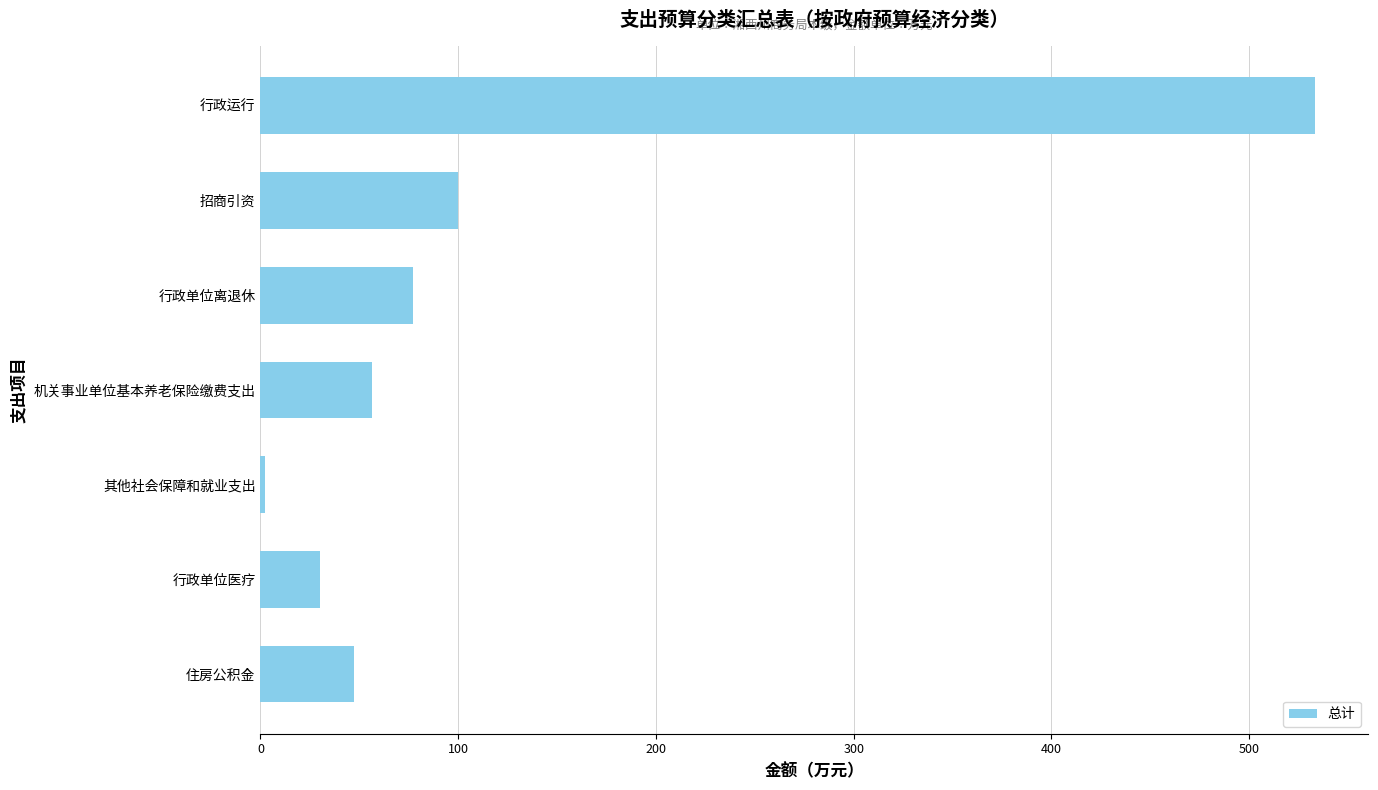

Reading top to bottom, list all the values displayed in this chart.

533.4	100.0	77.2	56.3	2.5	29.9	47.4